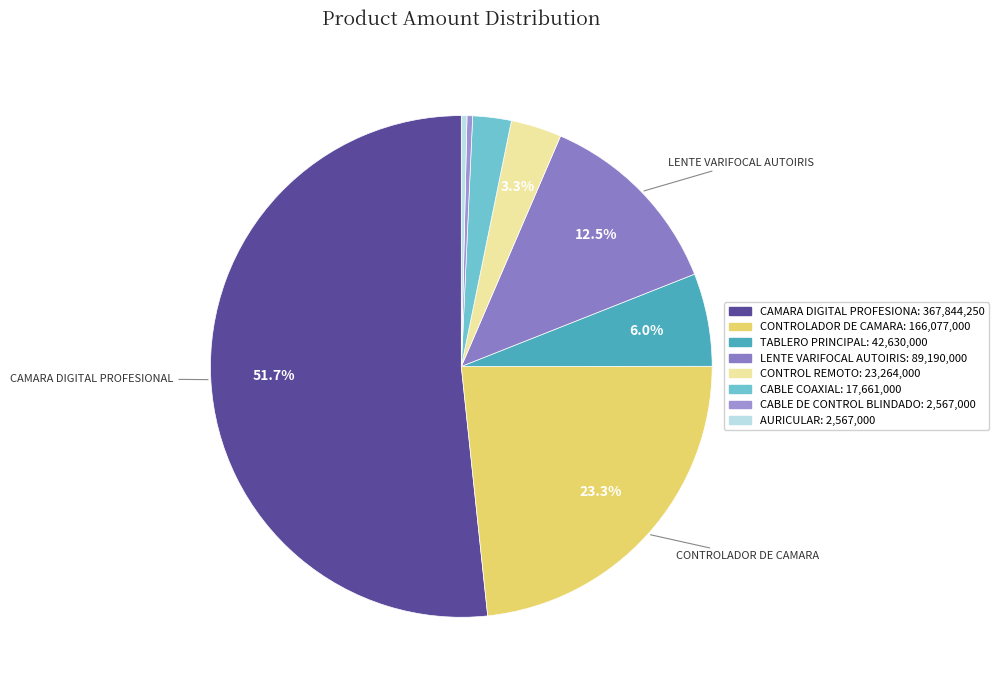

What is the smallest slice in the pie chart?

Cable de control blindado